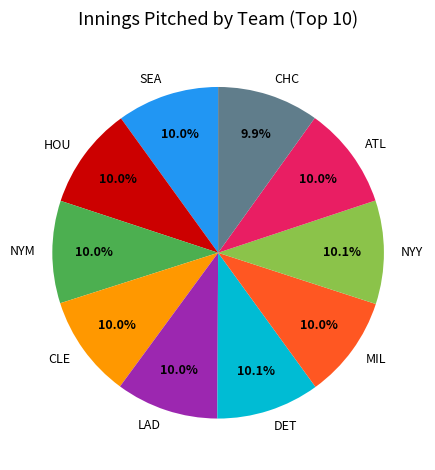

What percentage is NOT represented by NYM?

90.0%